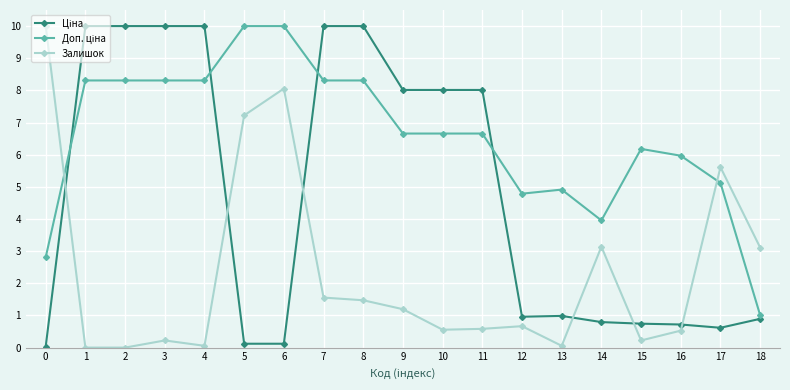

What is the total value across all series at 18?

5.0